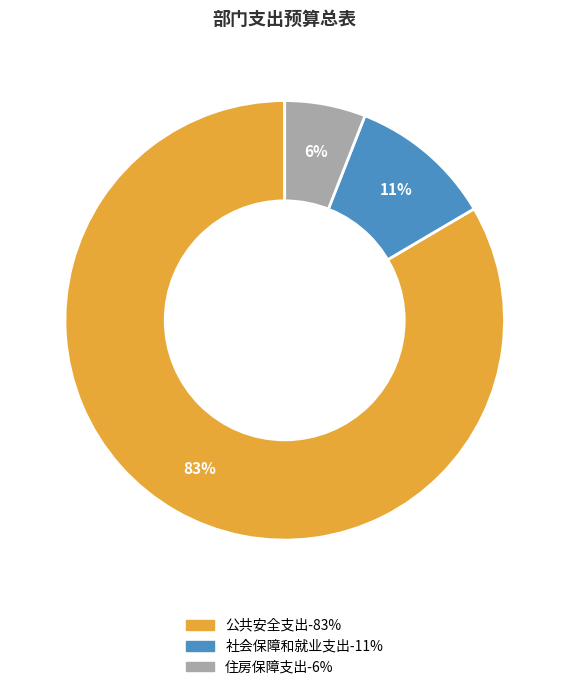

Do 住房保障支出 and 社会保障和就业支出 together represent more than half of the pie?

No